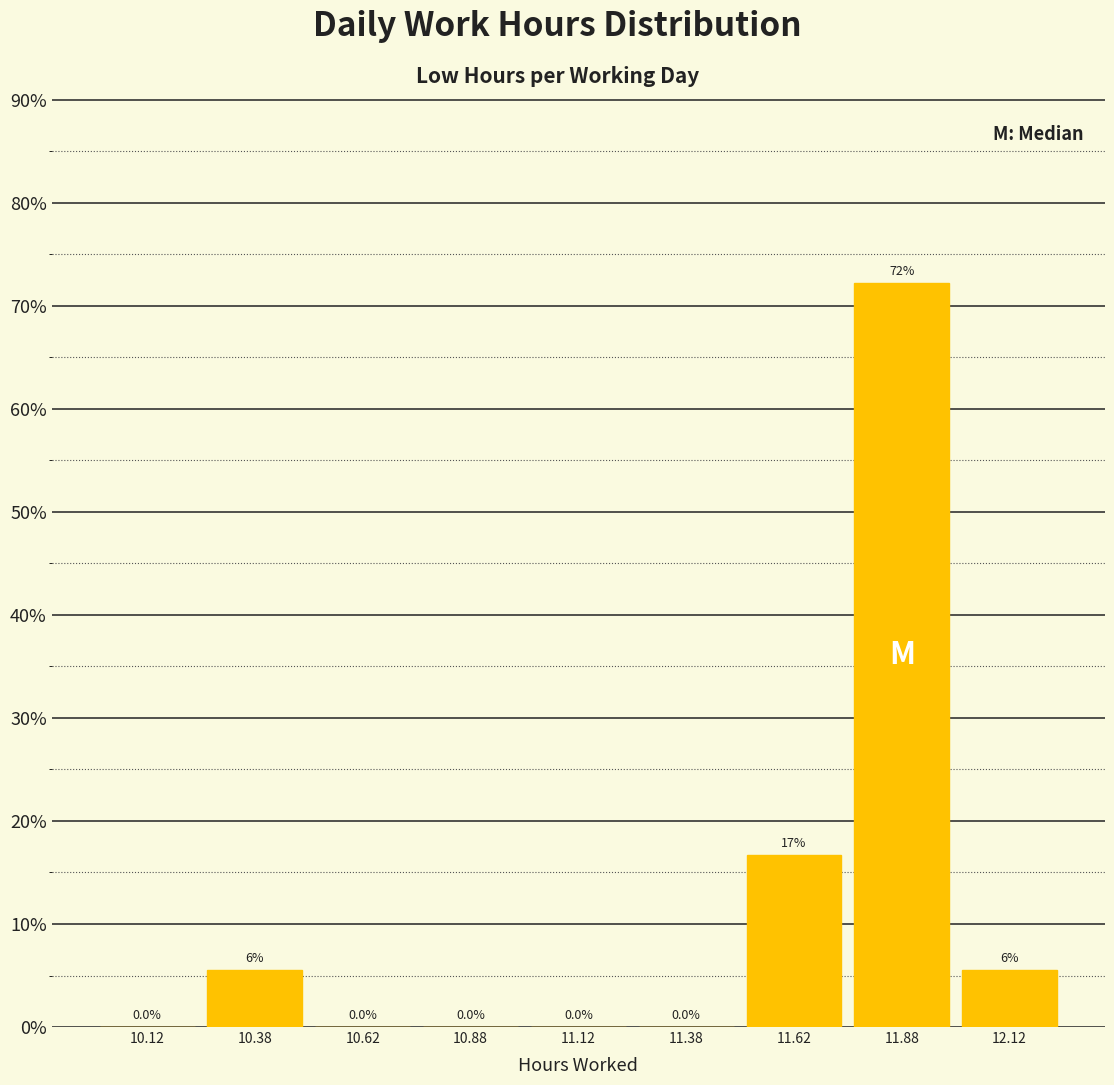

Over which range of the x-axis is the bar tallest?

11.75 to 12.00